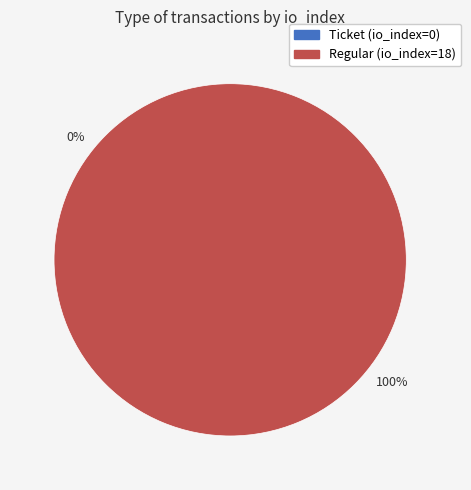

Between Regular (io_index=18) and Ticket (io_index=0), which is larger?

Regular (io_index=18)